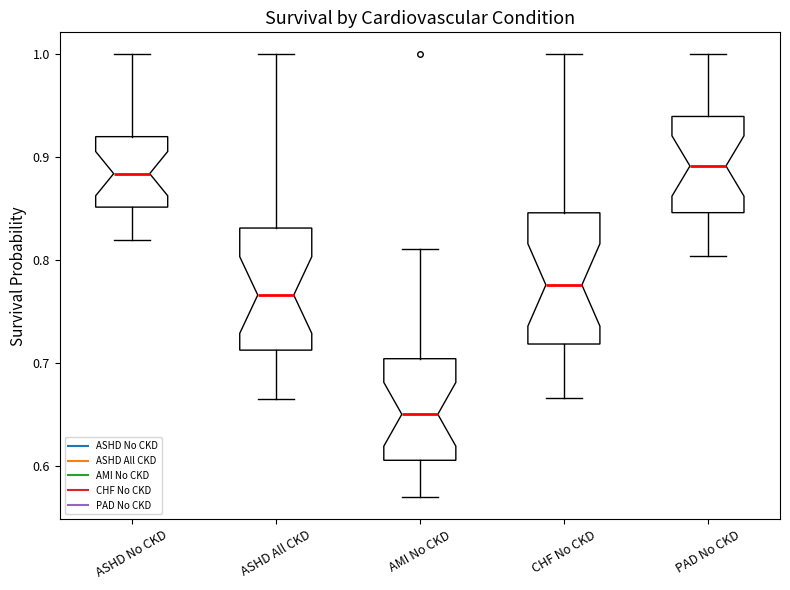

Which box has the lowest median line?

AMI No CKD